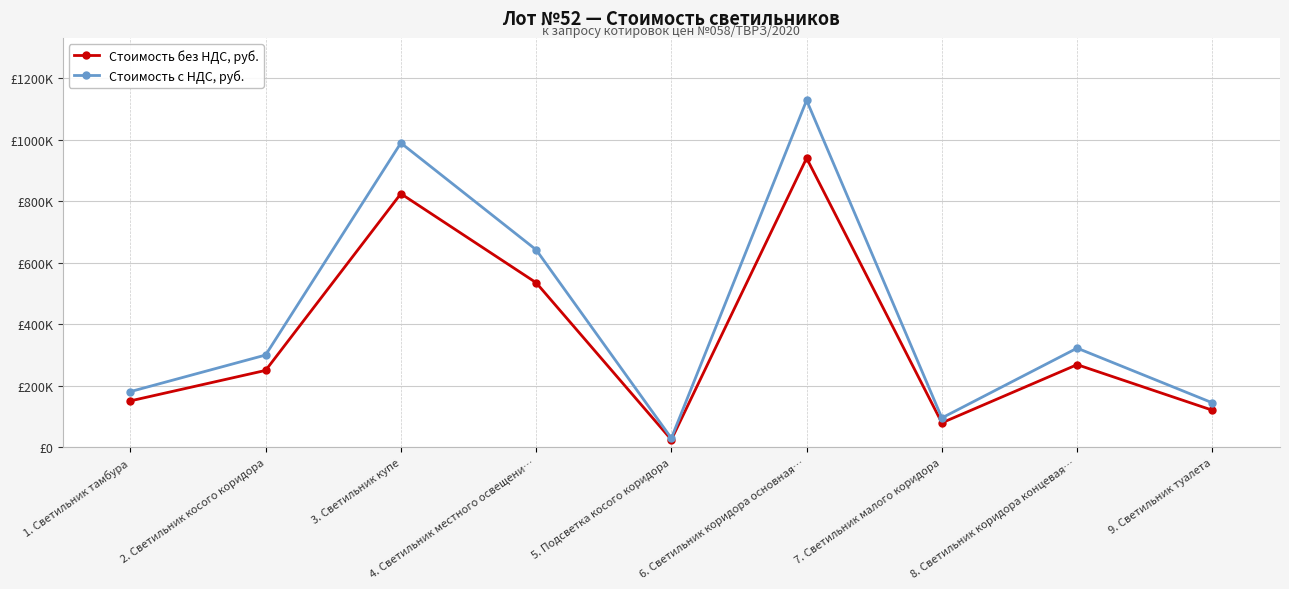

The value of Стоимость без НДС, руб. at 2. Светильник косого коридора is 134967.7. True or false?

False